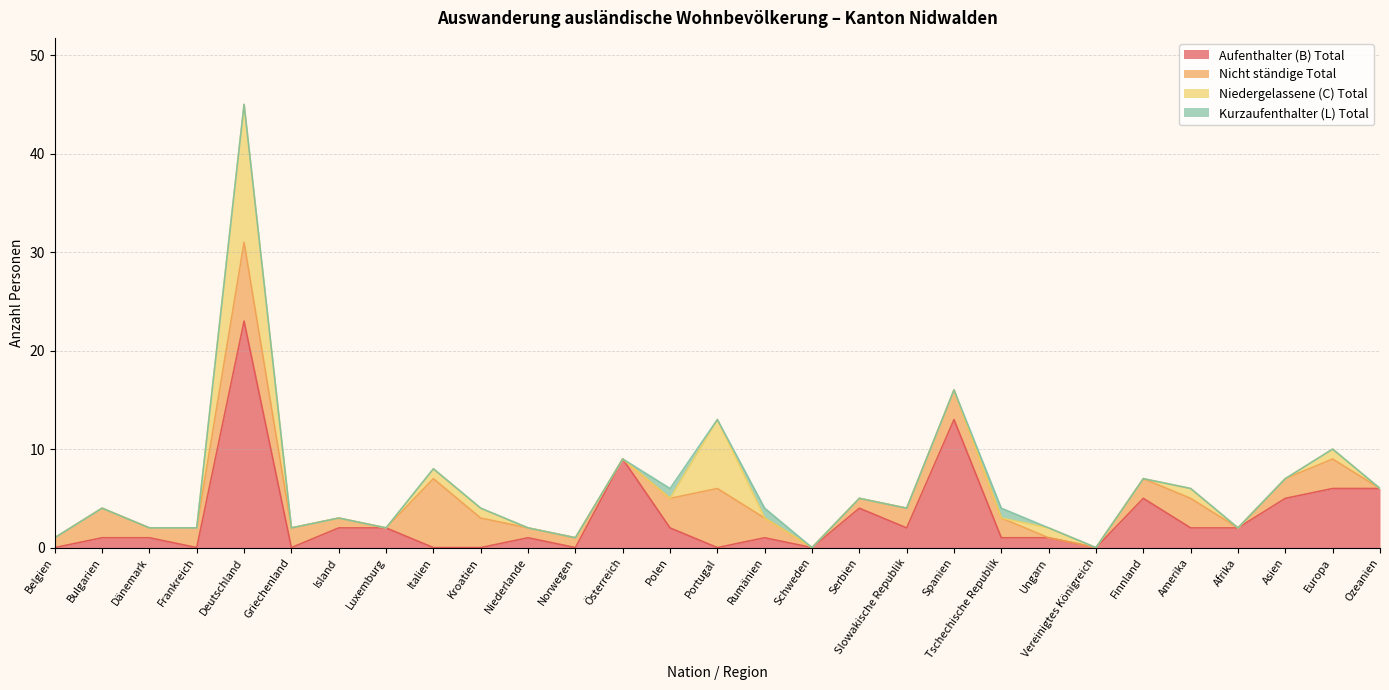

True or false: Kurzaufenthalter (L) Total and Aufenthalter (B) Total intersect in this chart.

False